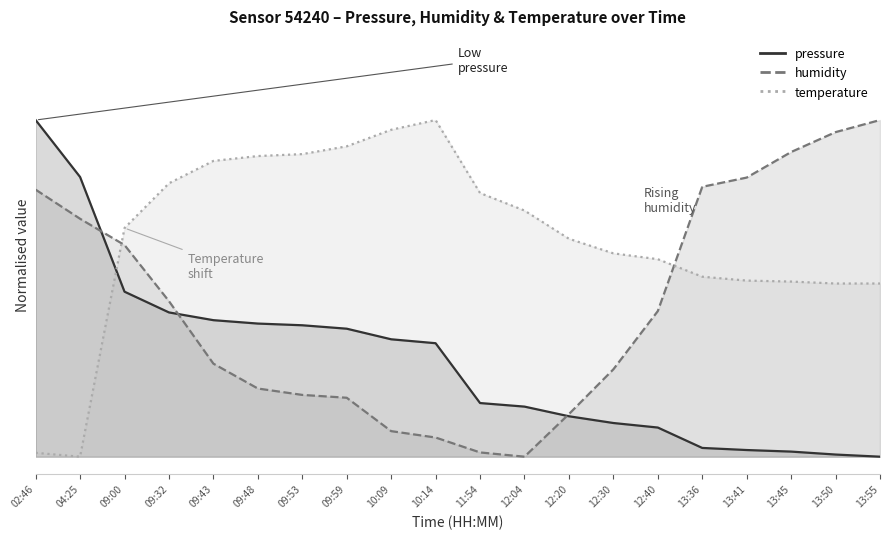

How many values in the pressure series exceed 0?

19